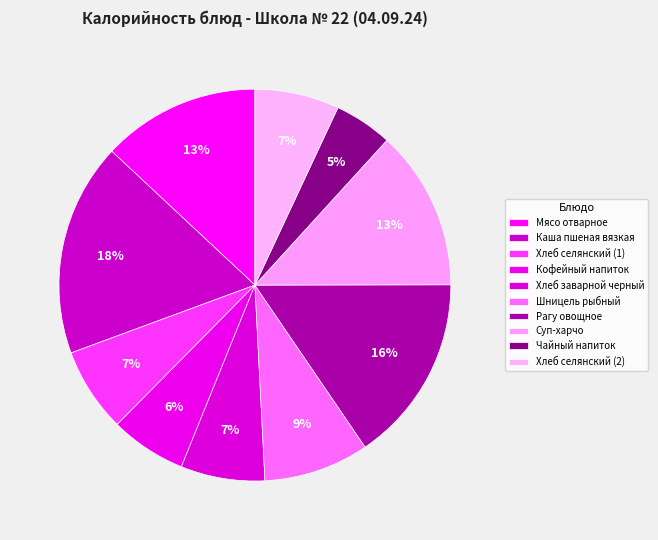

How many segments does this pie chart have?

10